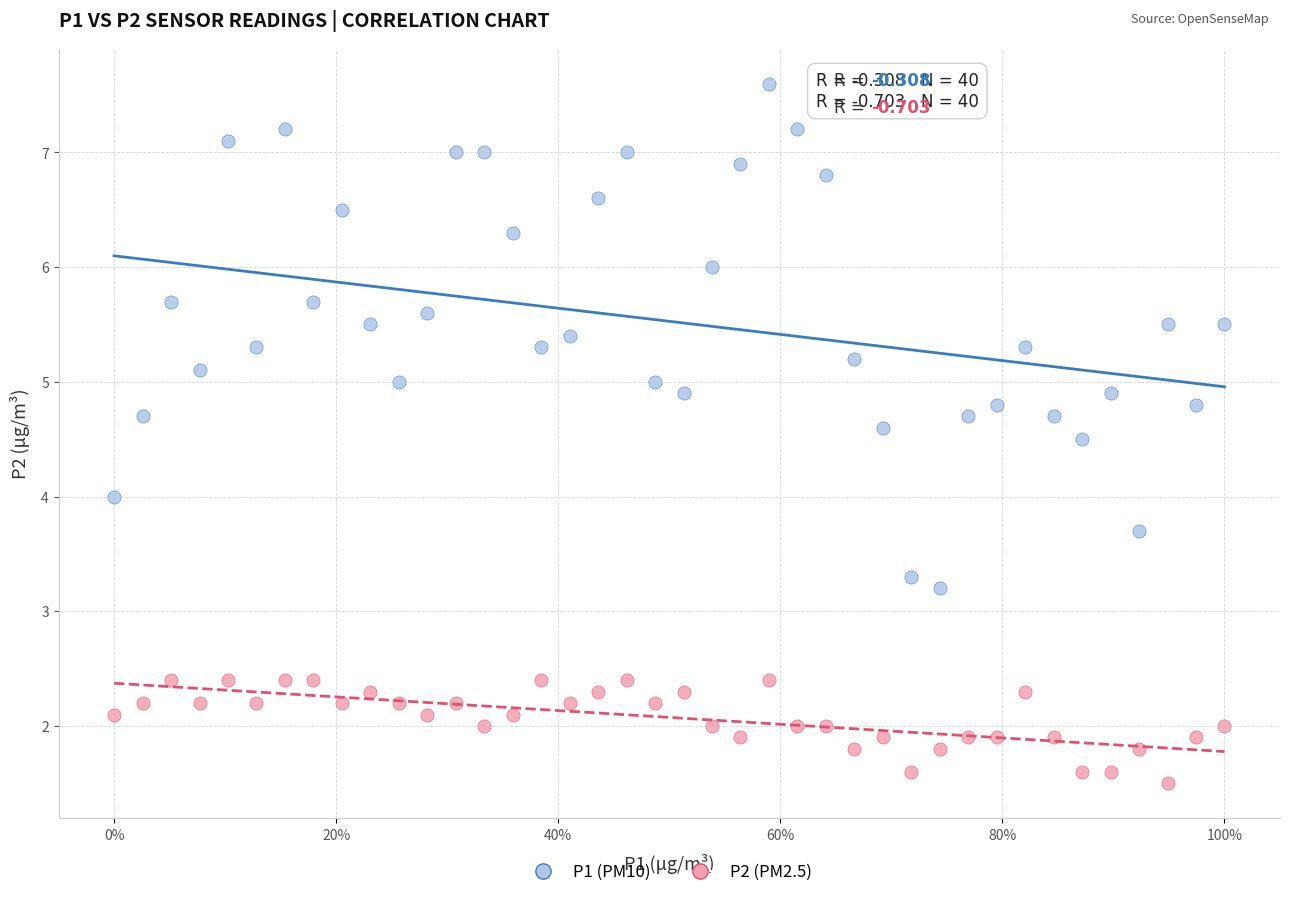

Which series reaches the minimum Y coordinate?

P2 (PM2.5)